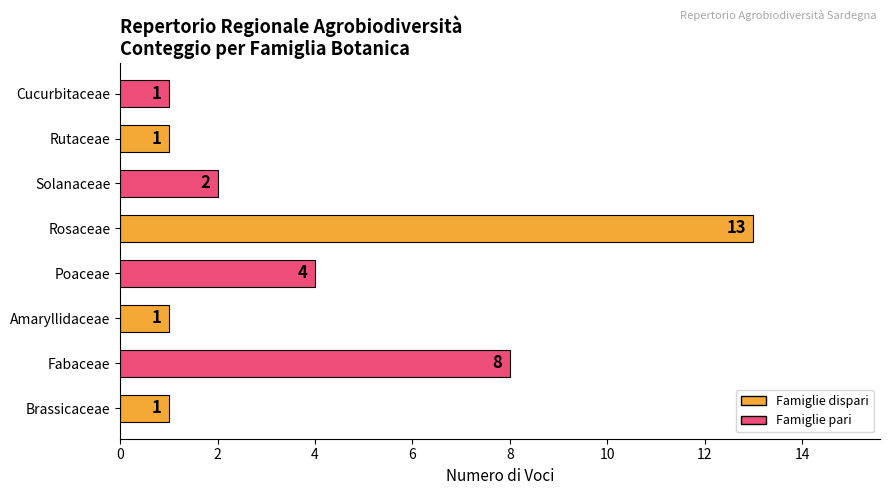

Which has a higher value, Fabaceae or Rosaceae?

Rosaceae